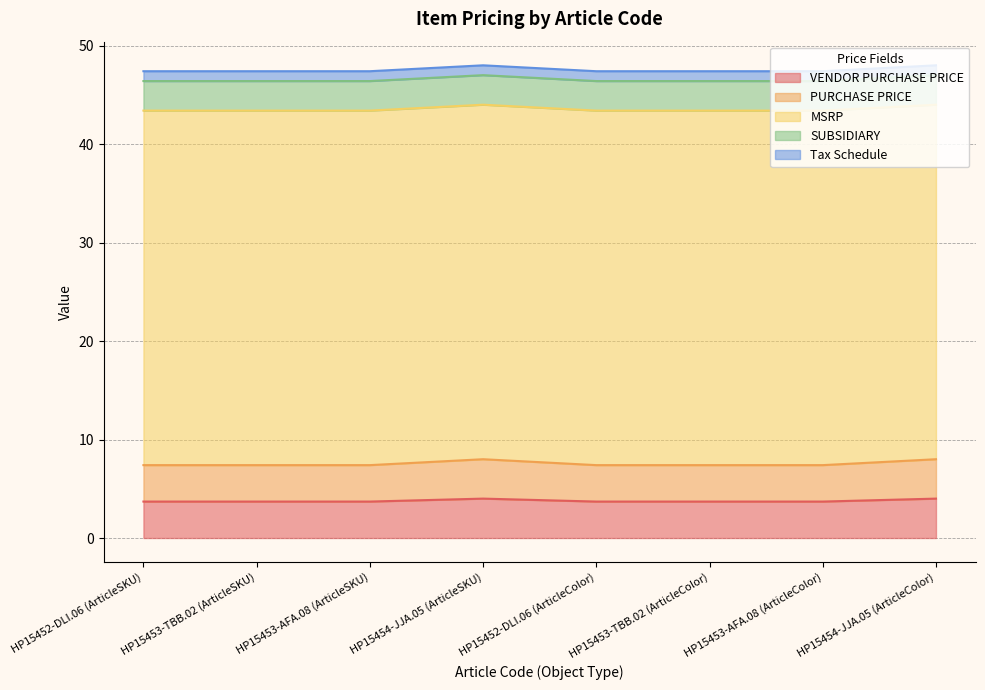

At which category is the sum across all series the highest?

HP15454-JJA.05 (ArticleSKU)